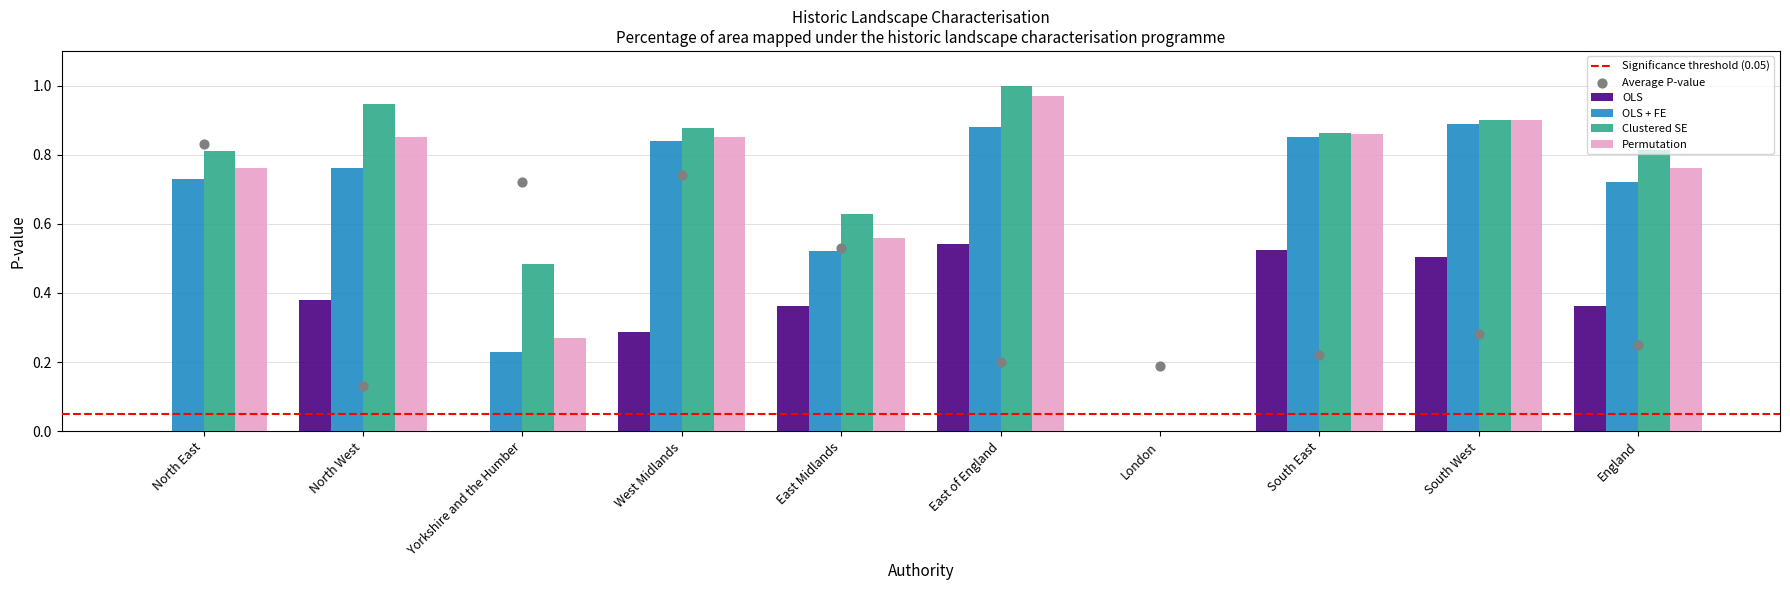

At which category is the sum across all series the highest?

East of England